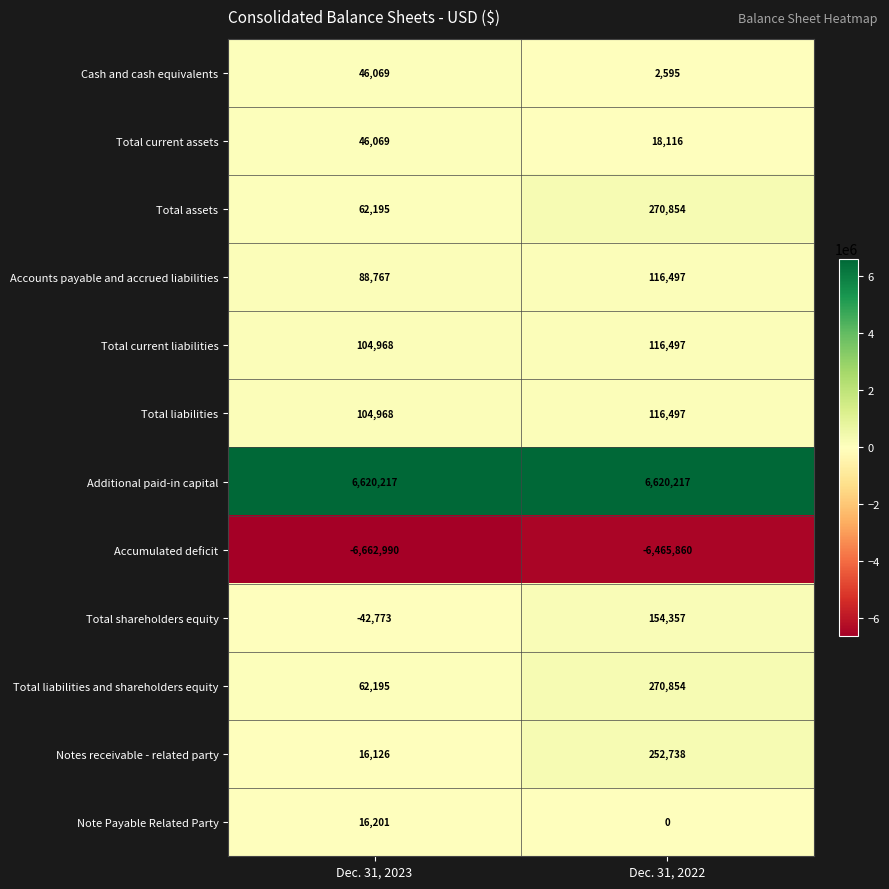

Which series has the largest total across all categories?

Additional paid-in capital